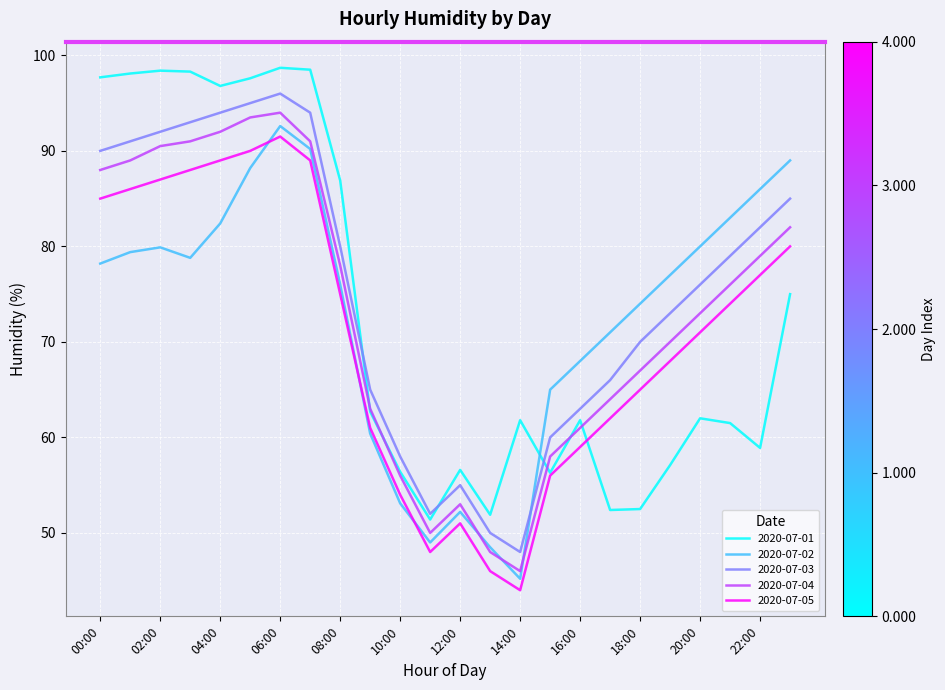

True or false: 2020-07-04 and 2020-07-03 intersect in this chart.

False